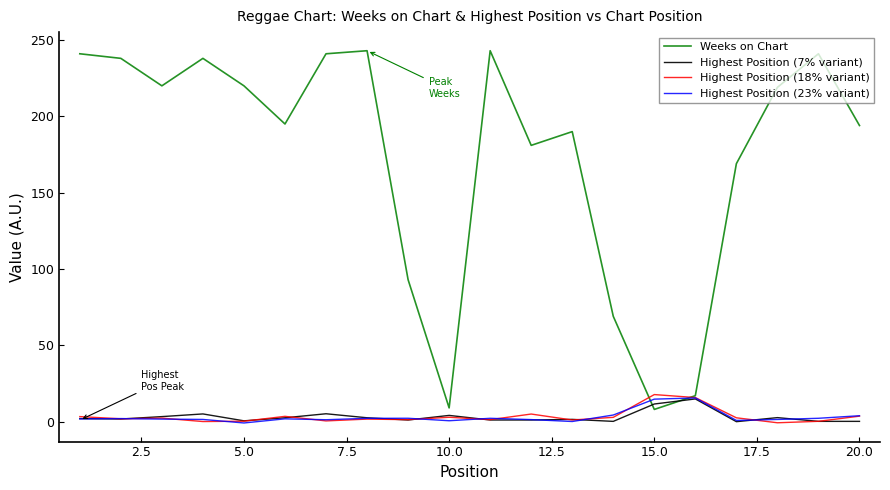

What is the highest value of the Highest Position (23% variant) series?

15.5